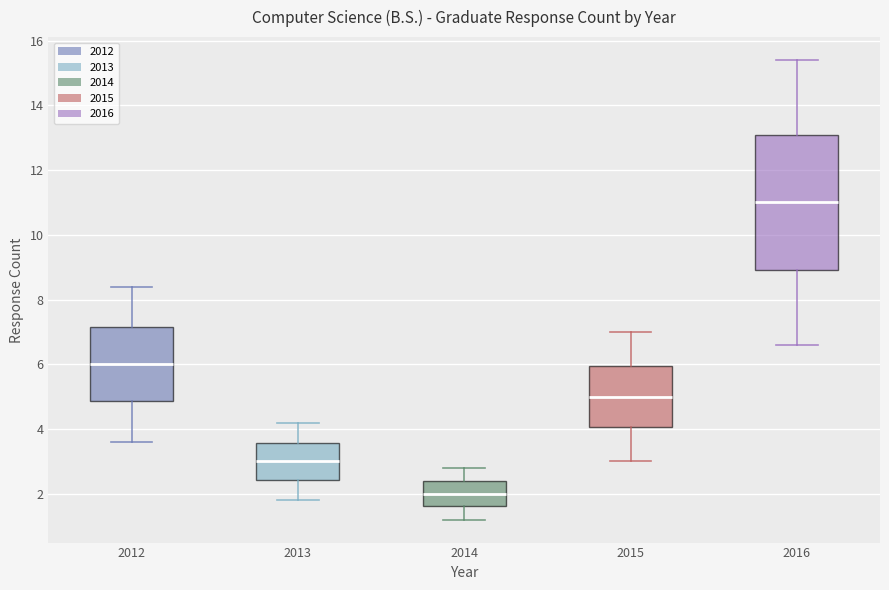

Which box is the tallest, from its lower edge to its upper edge?

2016